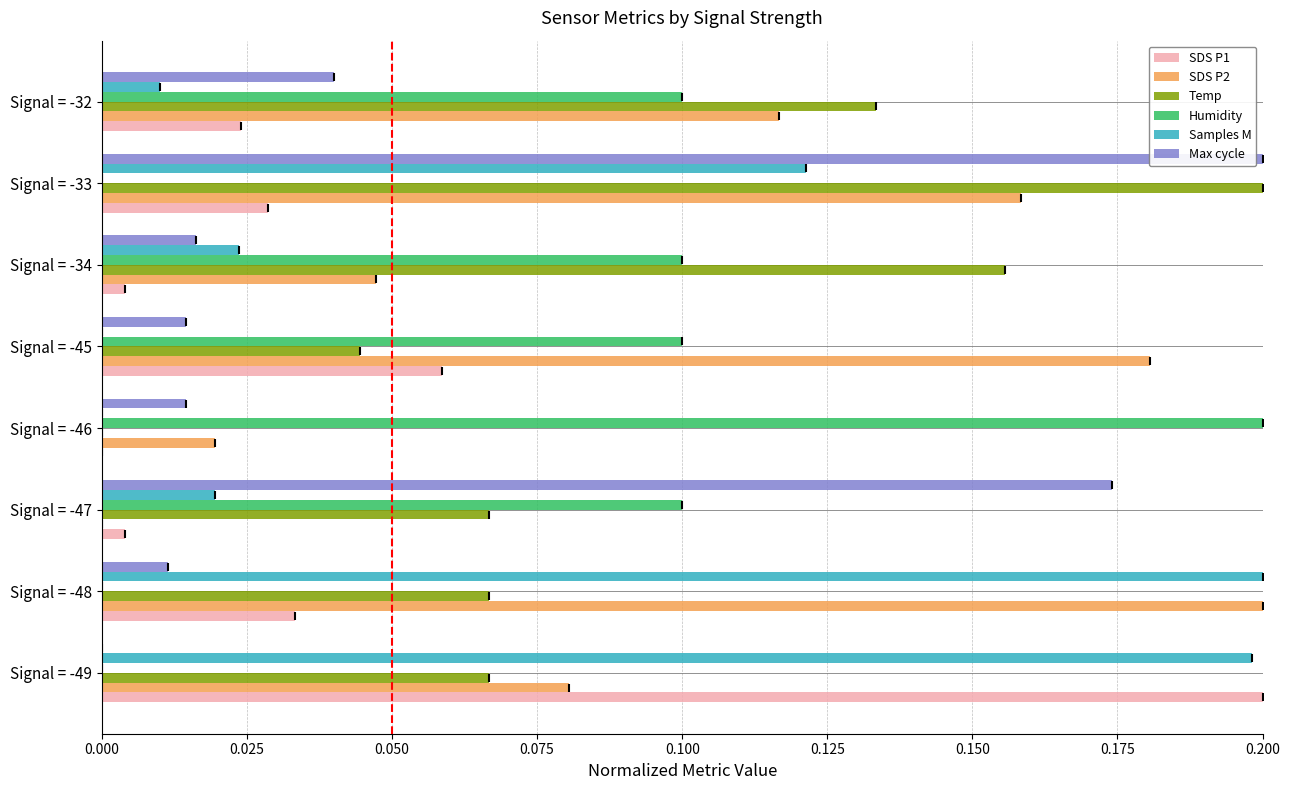

Is it true that SDS P1 equals 0.0 at Signal = -46?

True